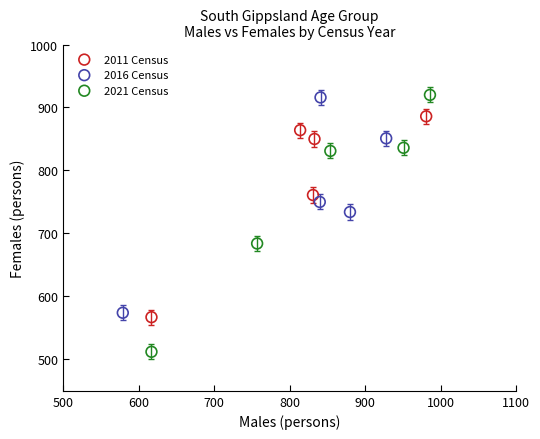

Which series has the largest Y range (max minus min)?

2021 Census